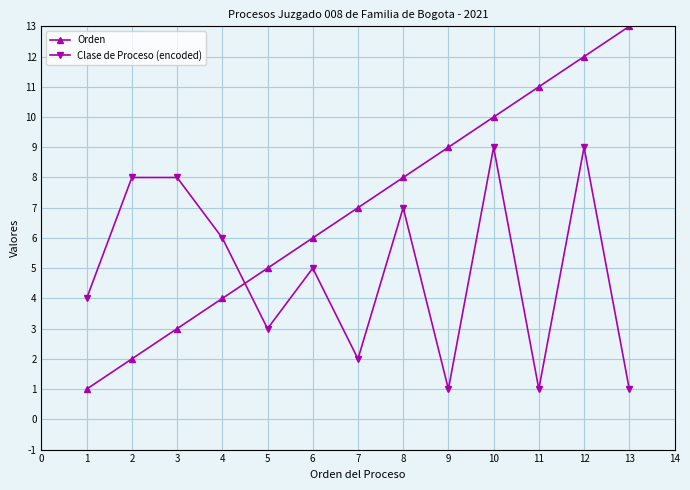

Which series has the largest range (max minus min)?

Orden